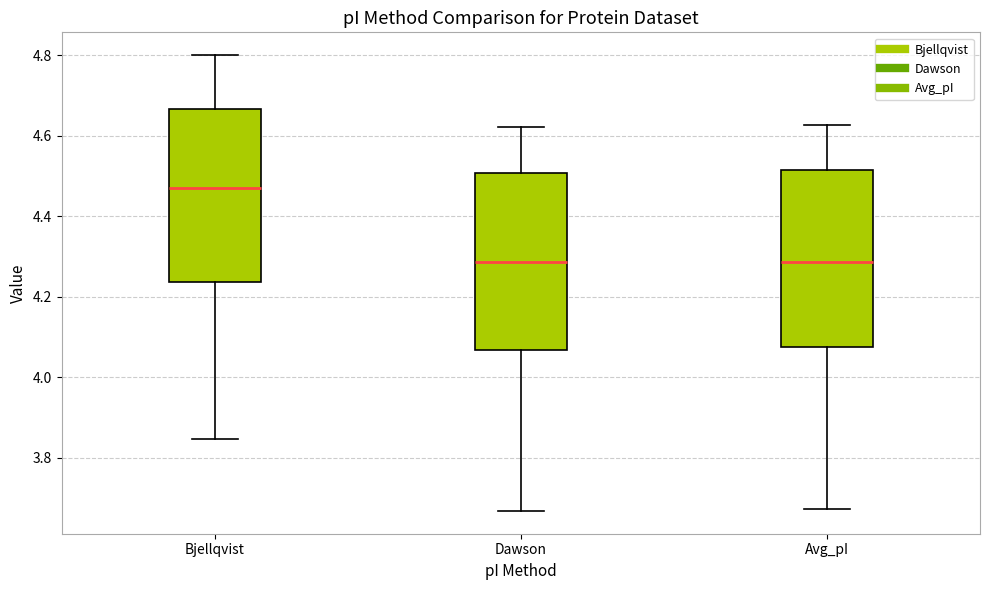

Where is the lower edge of the box for Bjellqvist on the y-axis? The values are not printed on the chart, so give them approximately, as read against the axis.

4.24